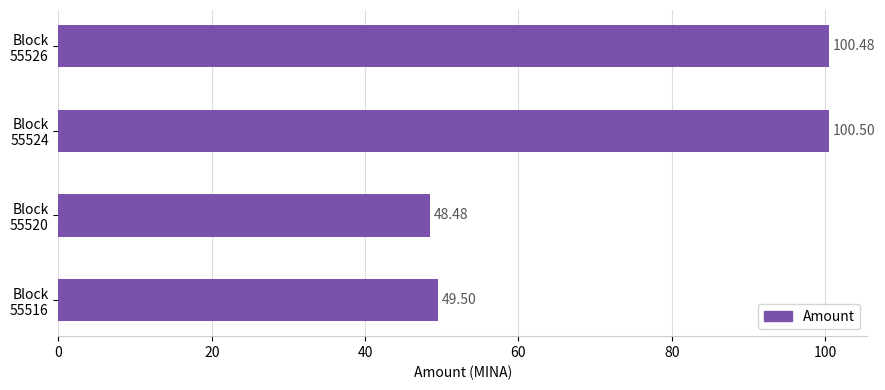

Where is the data nearest to the value 74?

Block
55516